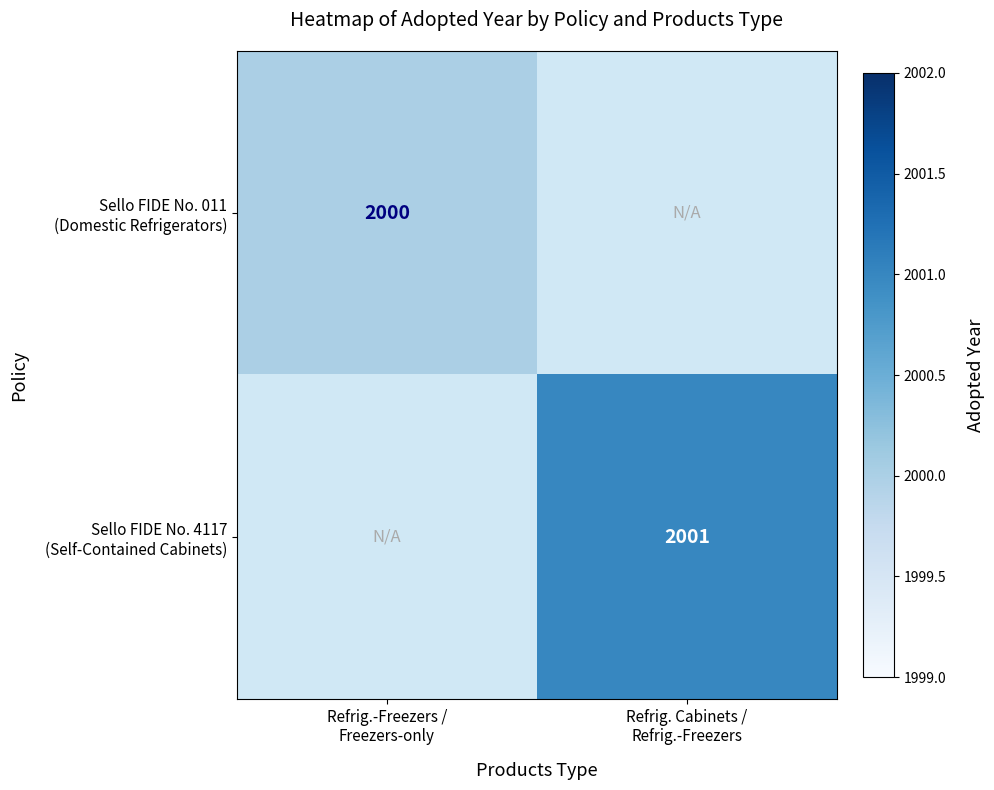

At how many categories does at least one series exceed 2000?

1